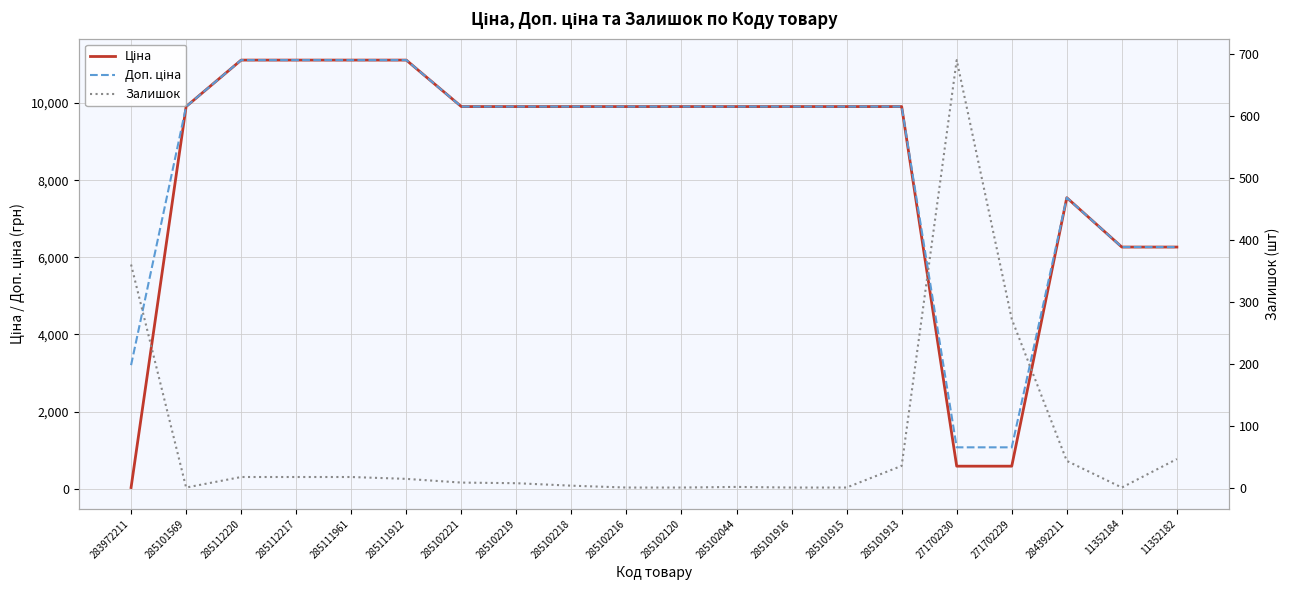

How many data points in Доп. ціна are less than 9908?

6